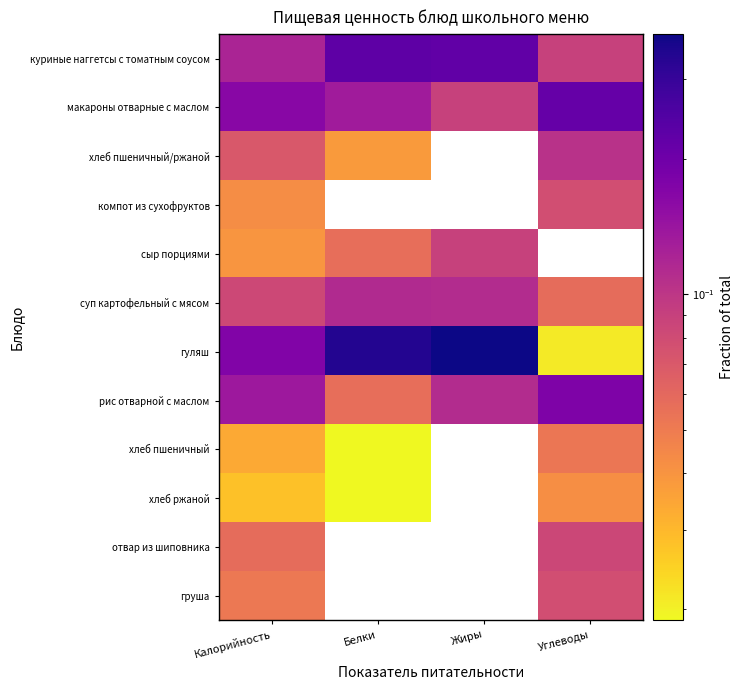

List the series in order of their peak value, lowest first.

хлеб ржаной, хлеб пшеничный, компот из сухофруктов, груша, отвар из шиповника, сыр порциями, хлеб пшеничный/ржаной, суп картофельный с мясом, рис отварной с маслом, макароны отварные с маслом, куриные наггетсы с томатным соусом, гуляш